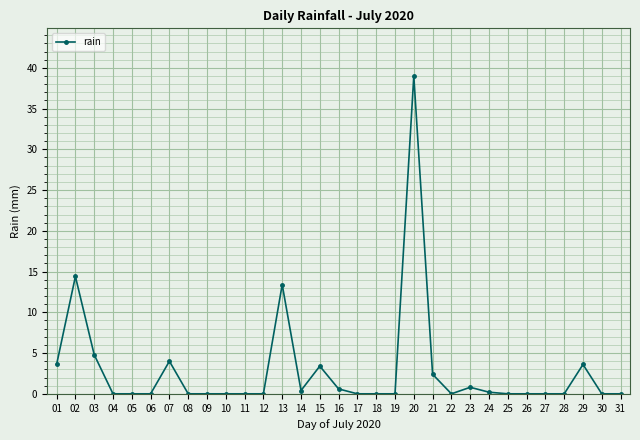

The value at 08 is 24.3. True or false?

False